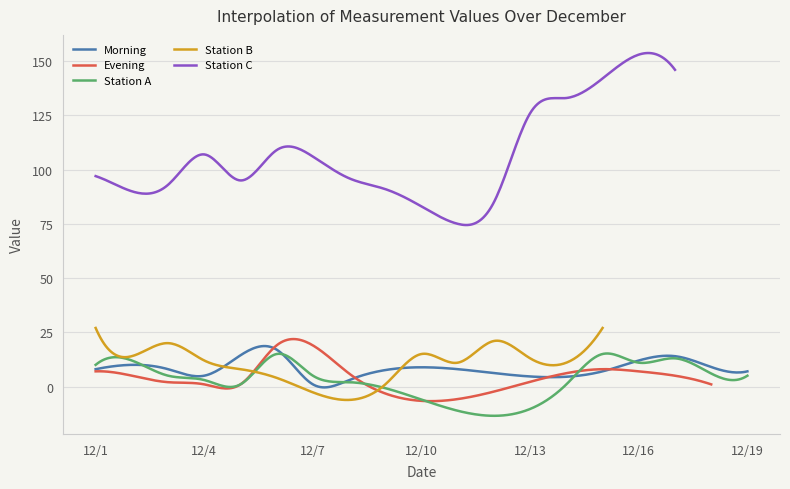

Where does the Evening series first go above 1?

12/1